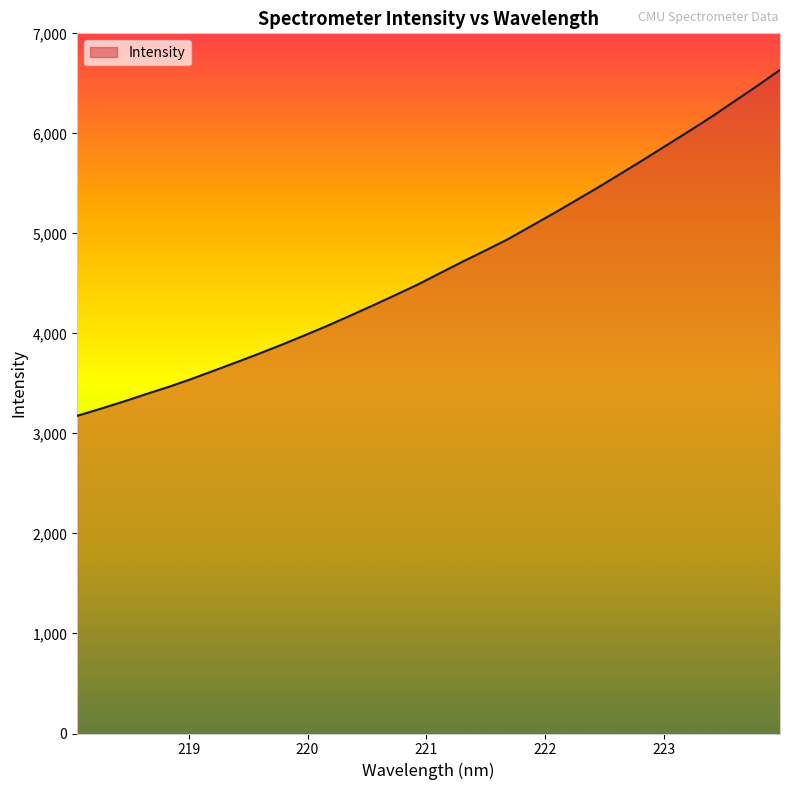

What is the difference between the maximum and minimum values?

3457.9